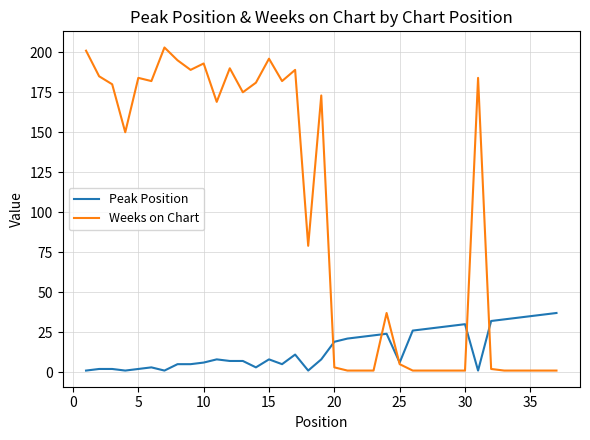

How many values in the Weeks on Chart series are below 150?

18